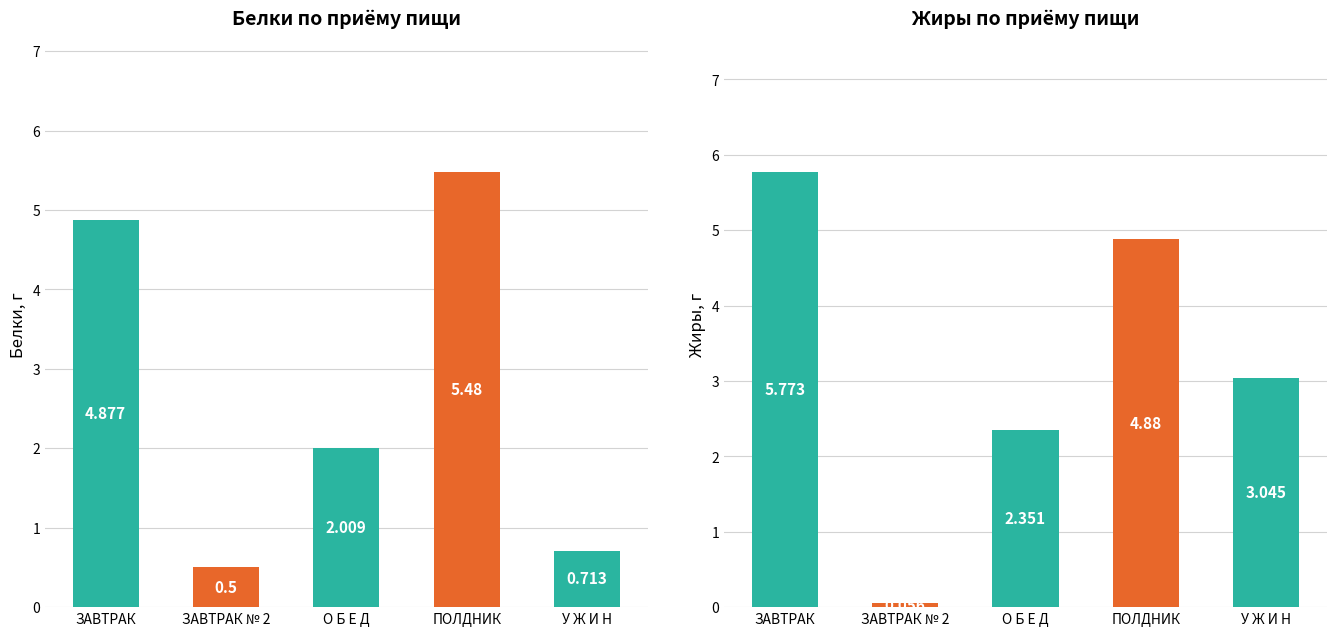

What is the difference between the Жиры values at У Ж И Н and ПОЛДНИК?

1.8